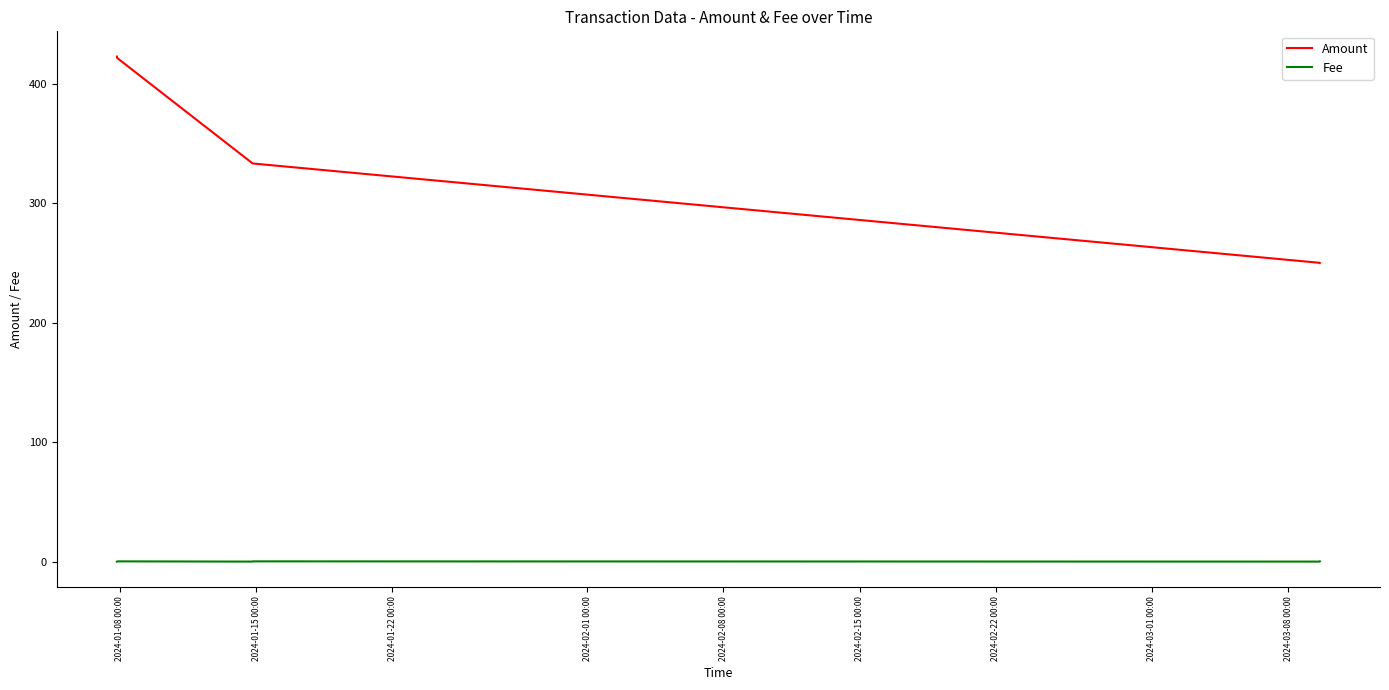

What is the lowest value of the Amount series?

249.8